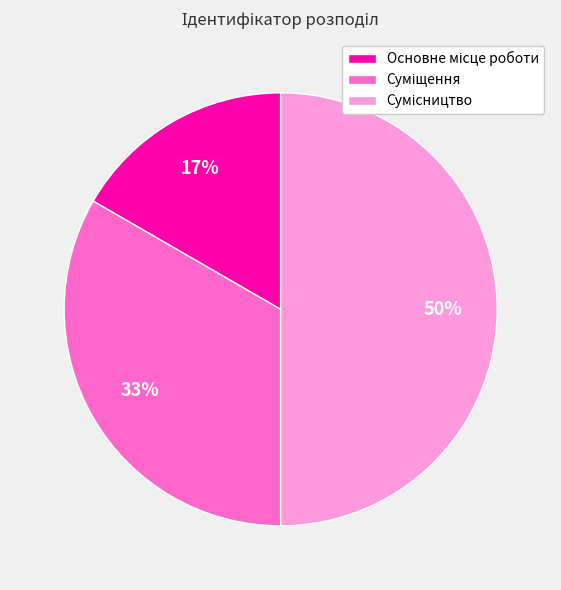

To the nearest percent, what is the difference between the largest and smallest slice percentages?

33%